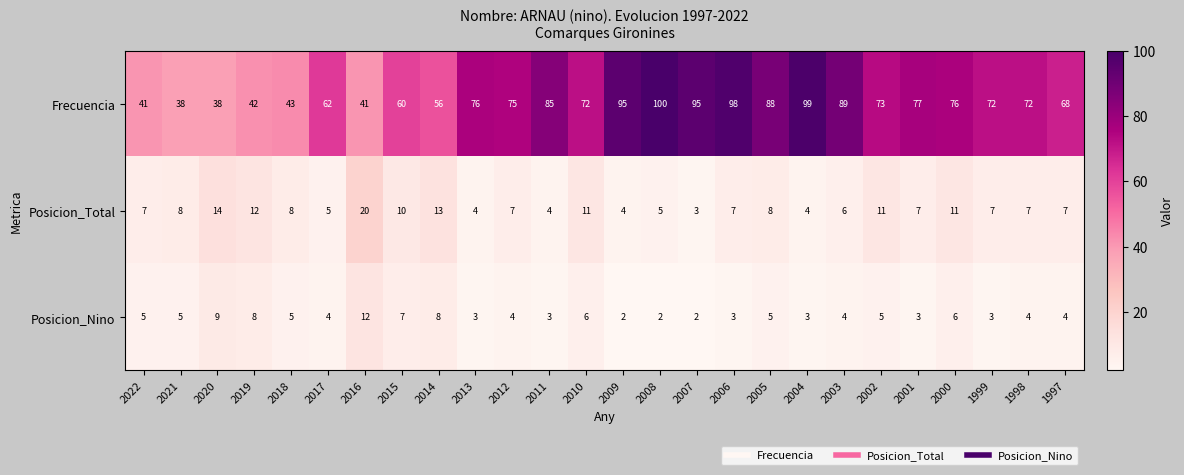

Which category has the highest value across all series?

2008